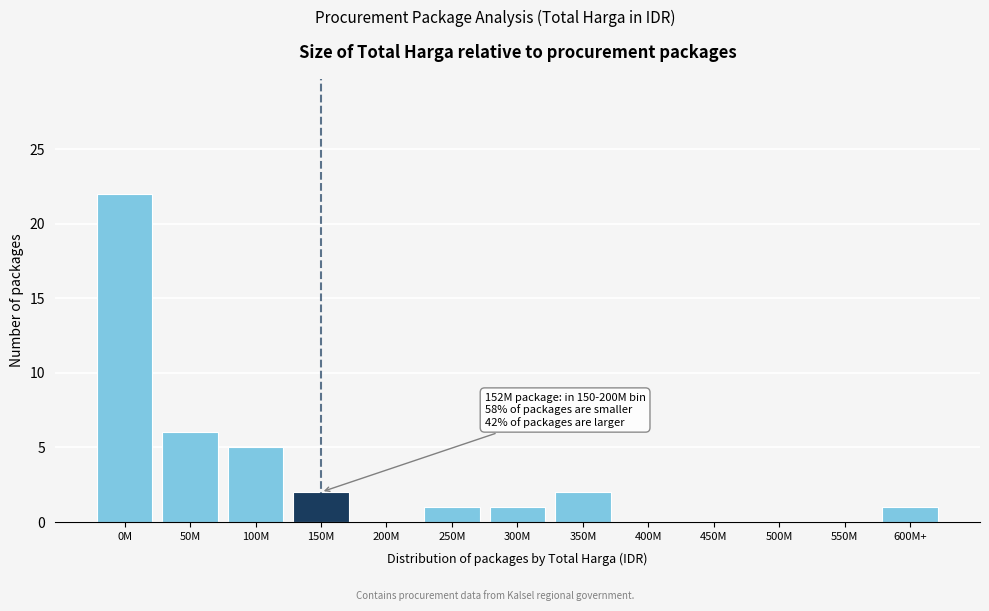

Reading left to right, transcribe all the data shown in this chart.

0M=22	50M=6	100M=5	150M=2	200M=0	250M=1	300M=1	350M=2	400M=0	450M=0	500M=0	550M=0	600M+=1